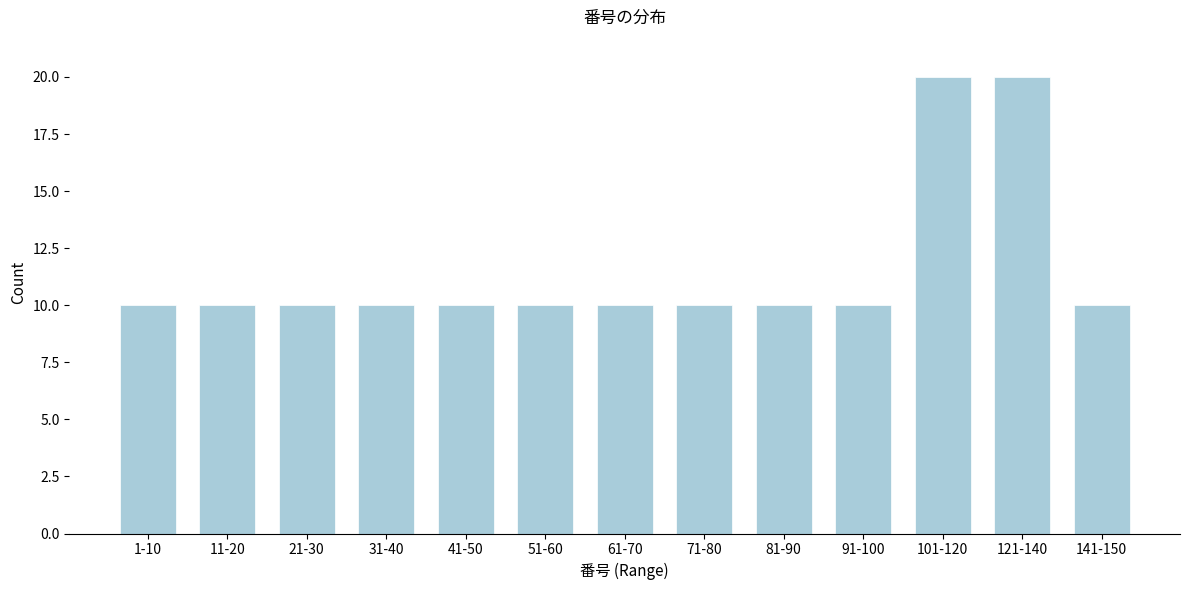

Reading right to left, list all the values displayed in this chart.

10	20	20	10	10	10	10	10	10	10	10	10	10